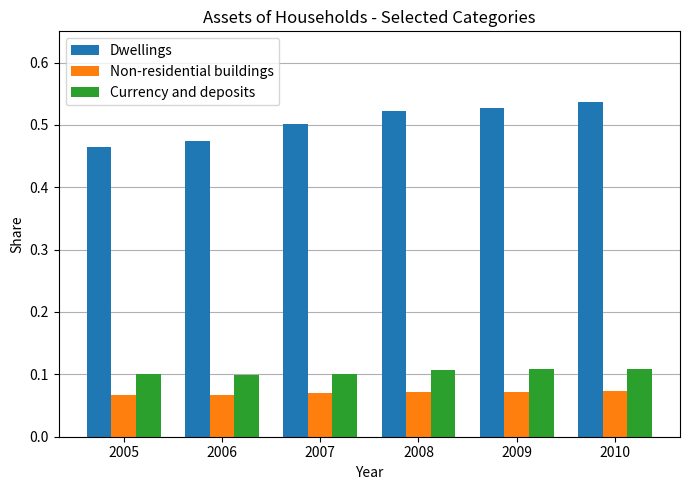

How many Non-residential buildings values are between 0 and 1?

6